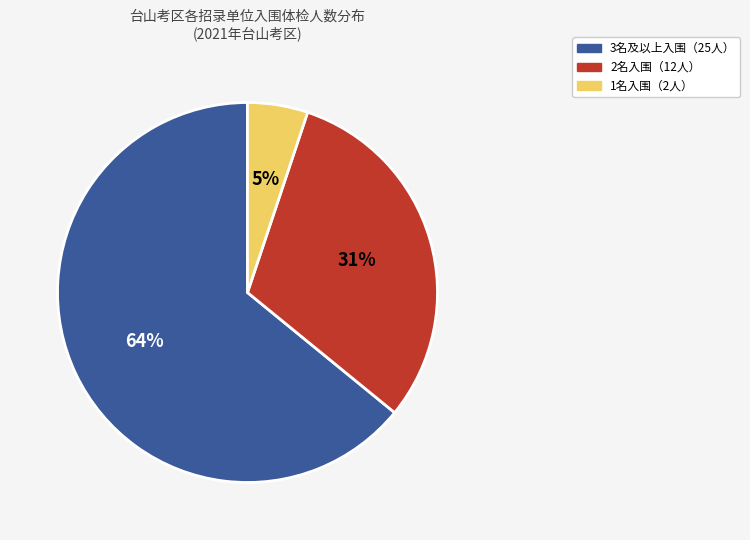

Is there a majority slice in this chart?

Yes